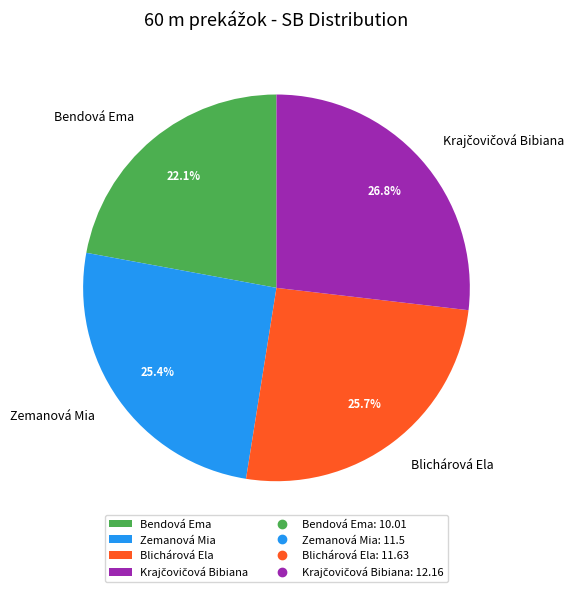

True or false: Zemanová Mia accounts for 25% of the total.

True